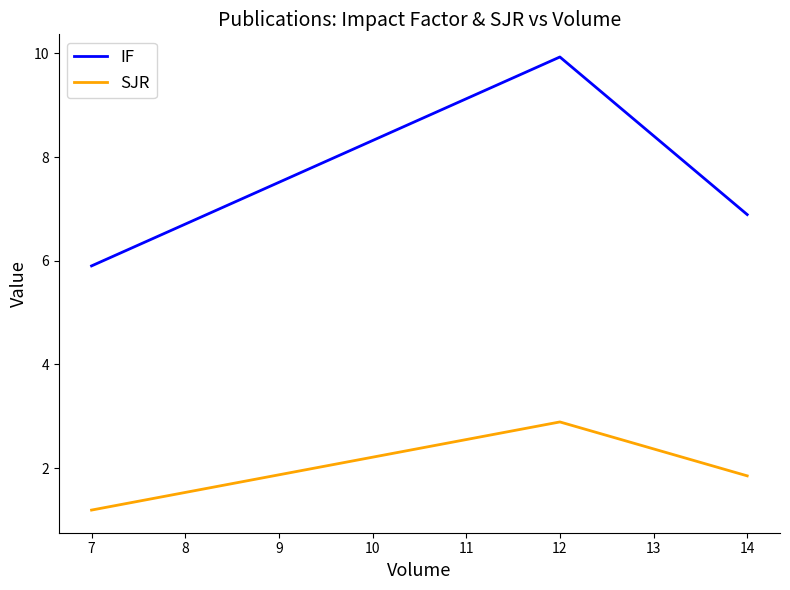

Rank the categories by SJR value from highest to lowest.

12, 14, 7